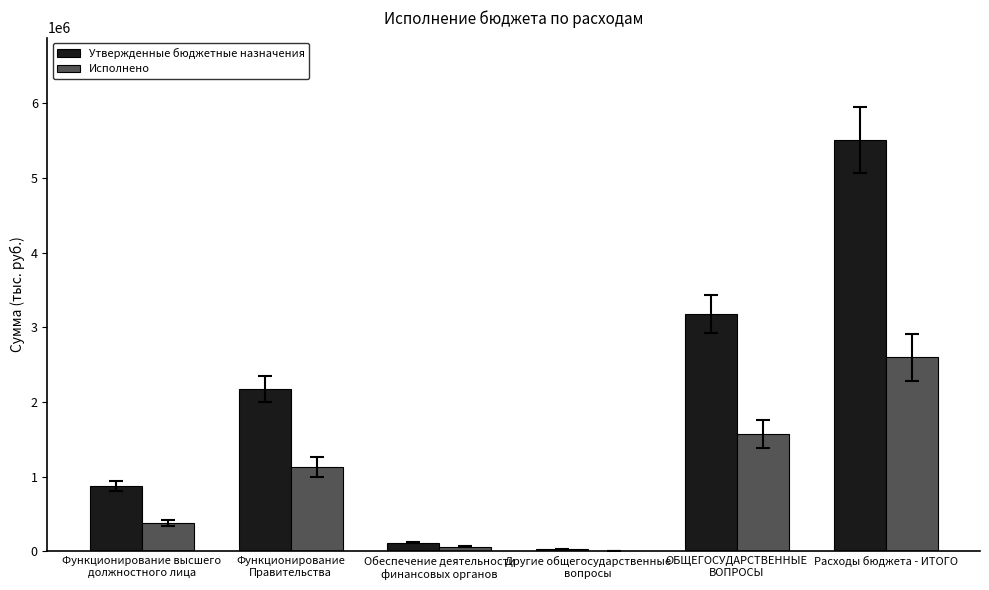

Read the Утвержденные бюджетные назначения value at Расходы бюджета - ИТОГО.

5504914.5